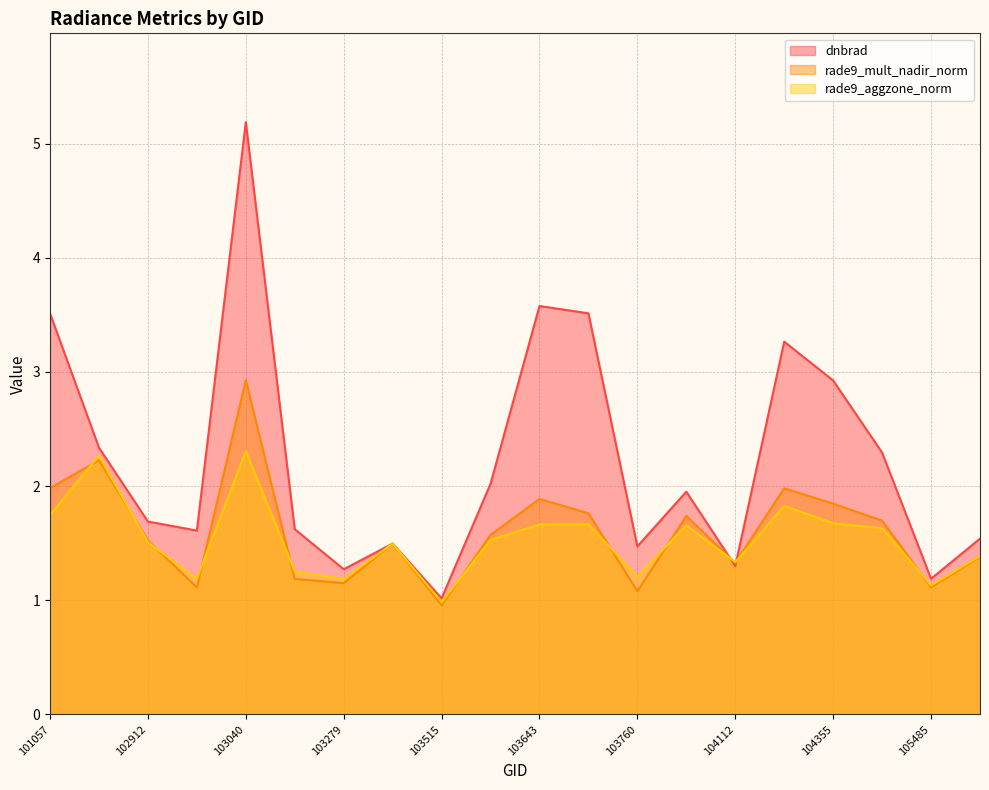

How many intersections are there between dnbrad and rade9_mult_nadir_norm?

2